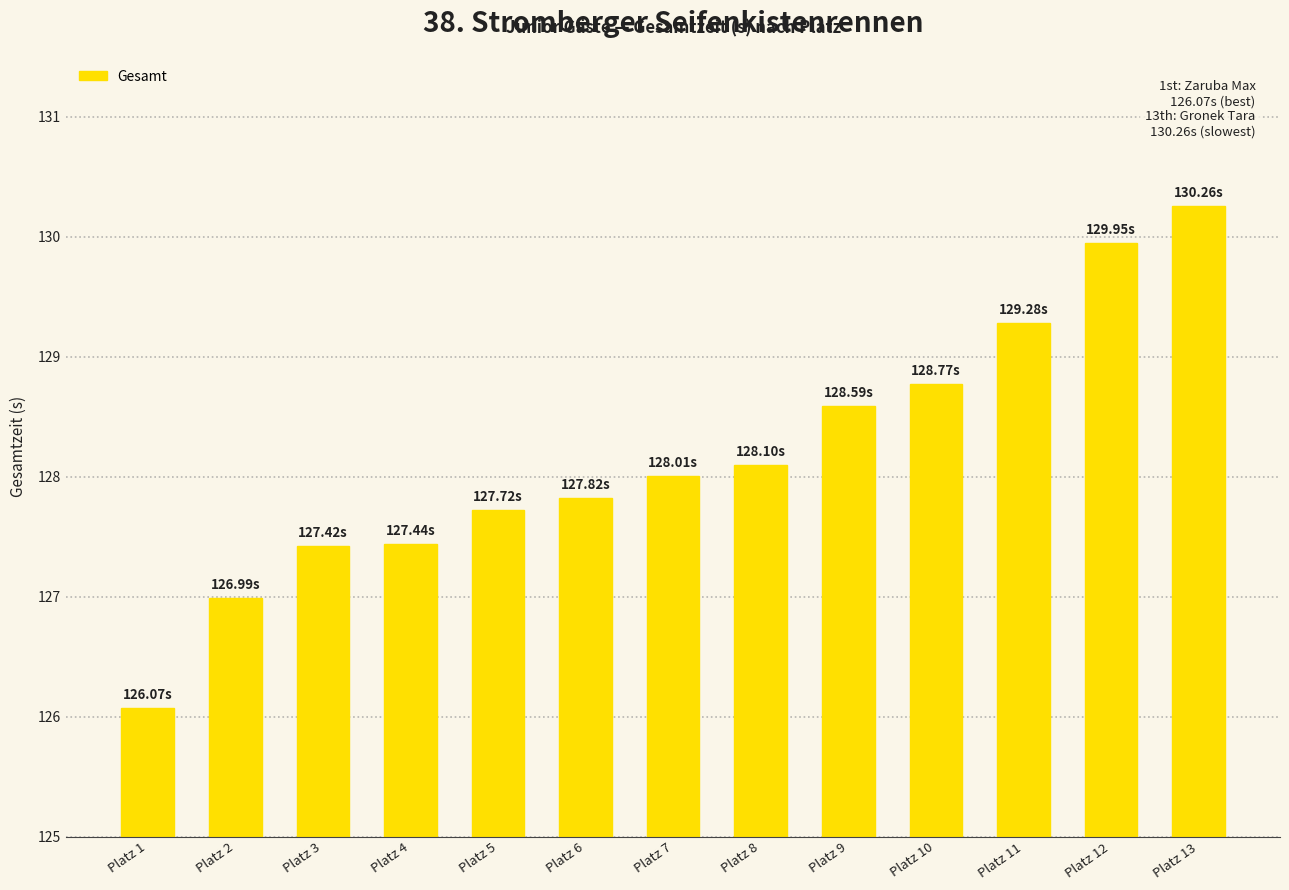

What is the difference between the maximum and minimum values?

4.2